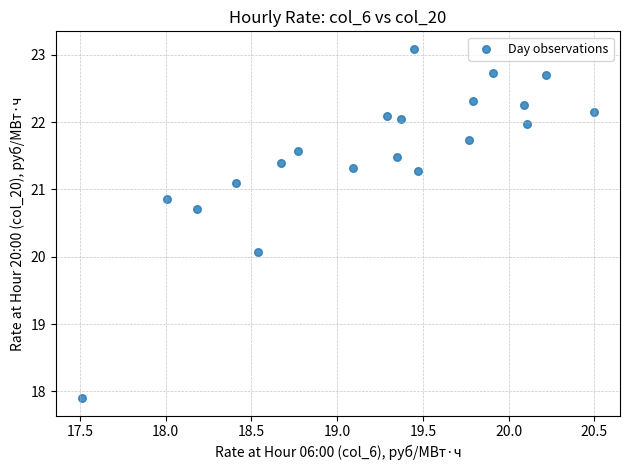

What Y value in the scatter plot is closest to 20?

20.1